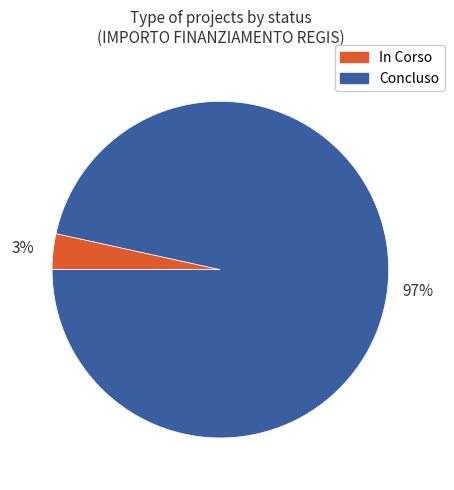

The Concluso slice represents 97% of the pie. True or false?

True